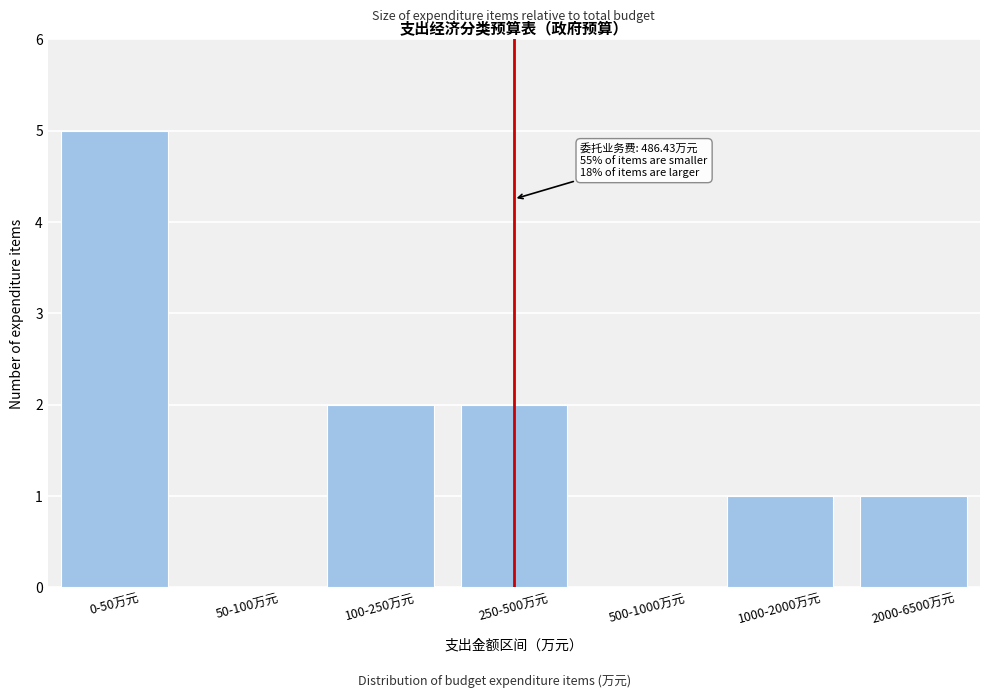

Reading left to right, extract all data points from this chart.

0-50万元=5	50-100万元=0	100-250万元=2	250-500万元=2	500-1000万元=0	1000-2000万元=1	2000-6500万元=1